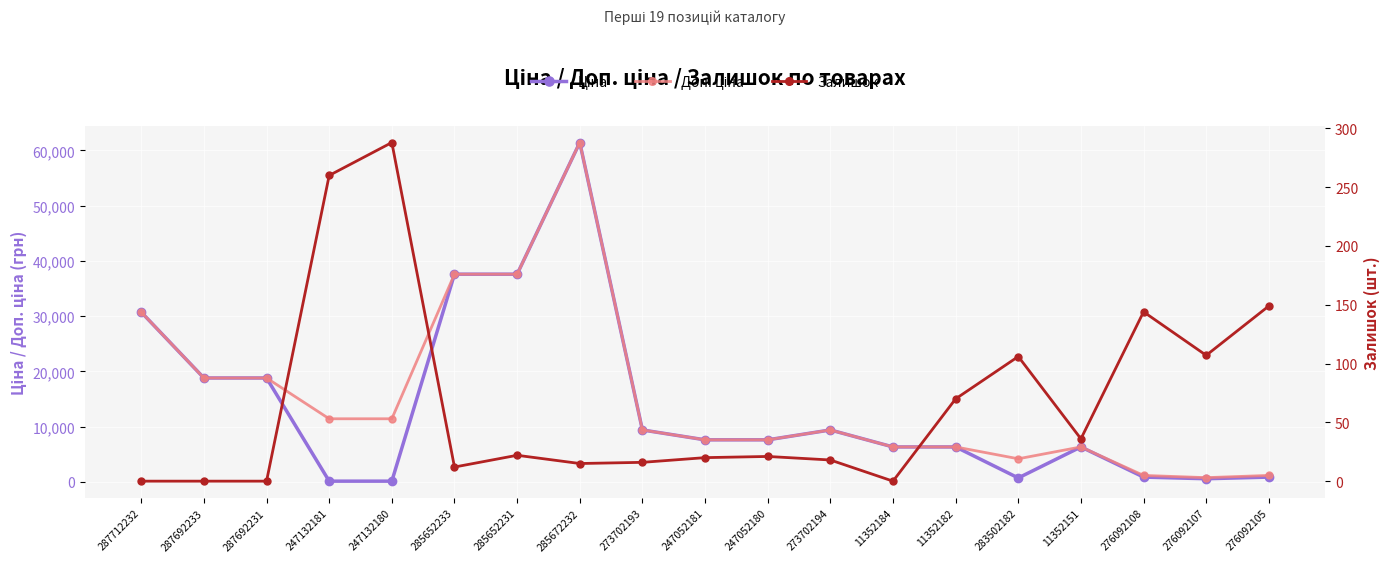

What is the total value across all series at 247132180?

11812.1